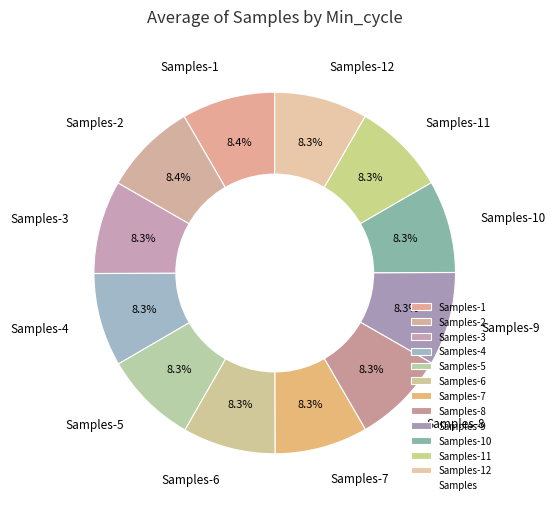

How much of the chart is everything except Samples-8?

91.7%